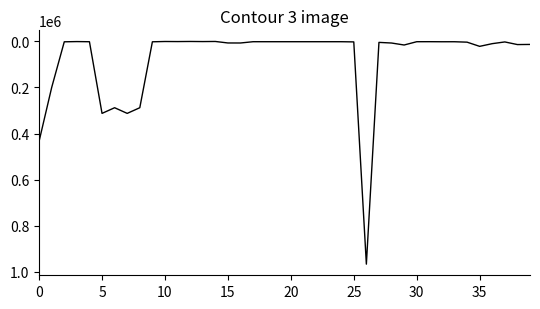

What is the smallest value displayed?

101.2